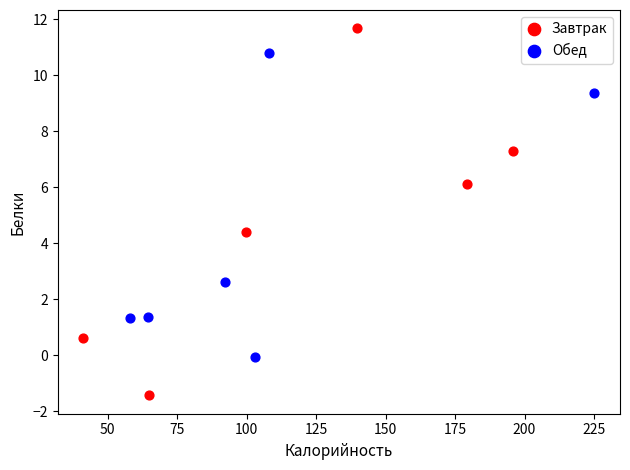

Which series contains the lowest Y value?

Завтрак